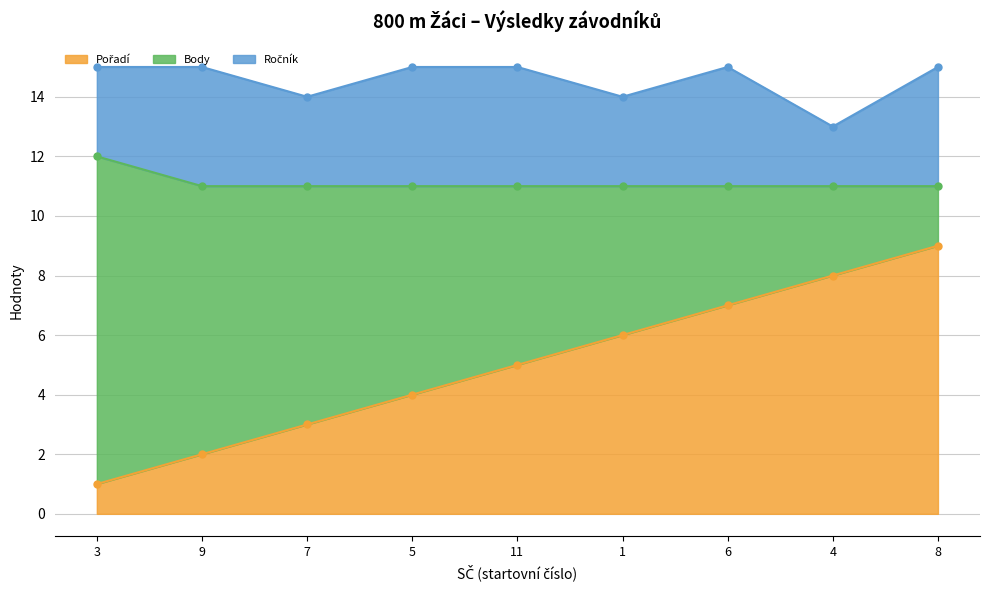

How many interior local valleys does the Ročník series have?

3